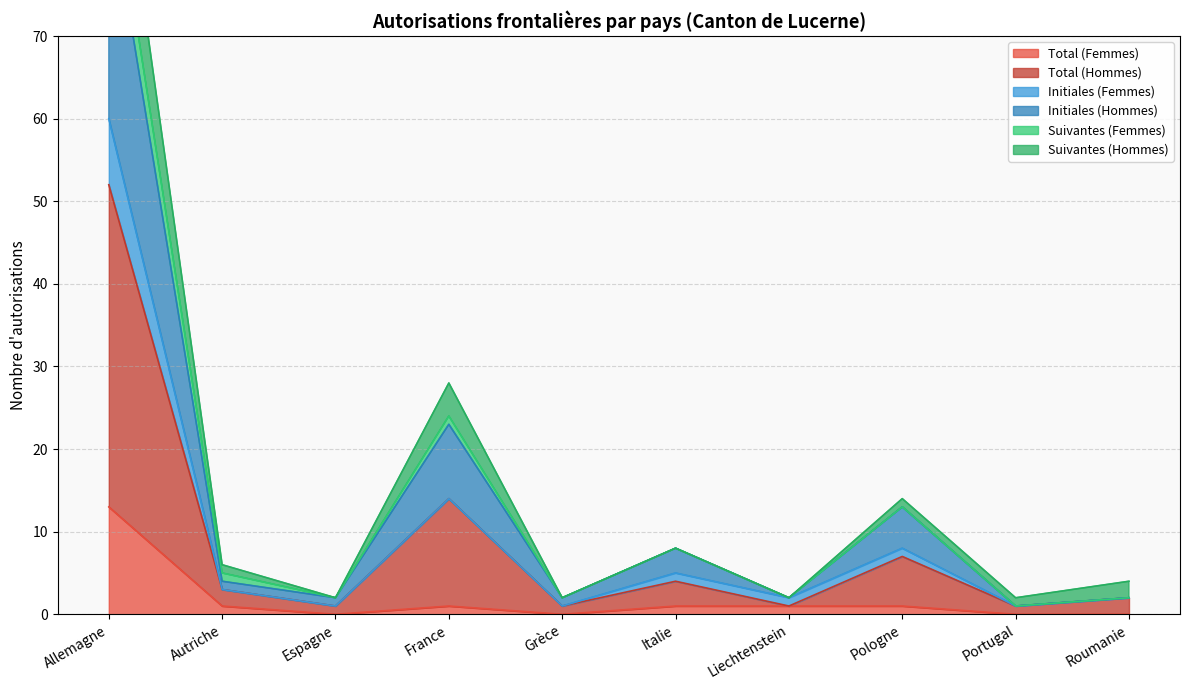

Does the chart have visible grid lines?

Yes